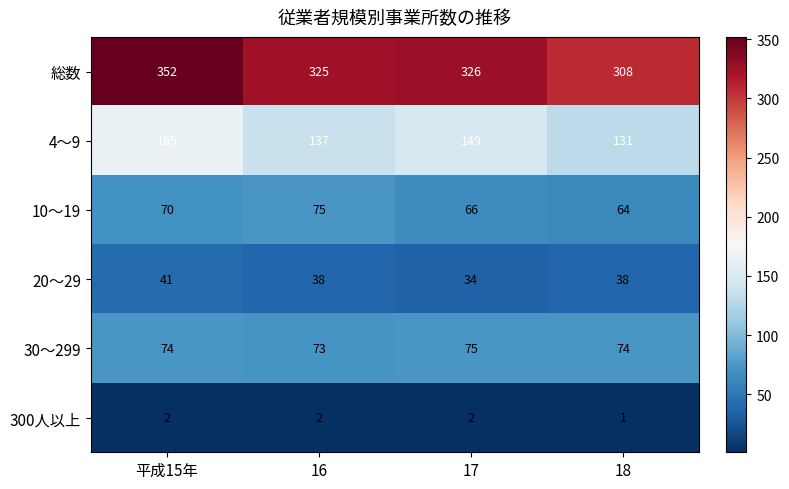

What is the average value of the 10～19 series?

69